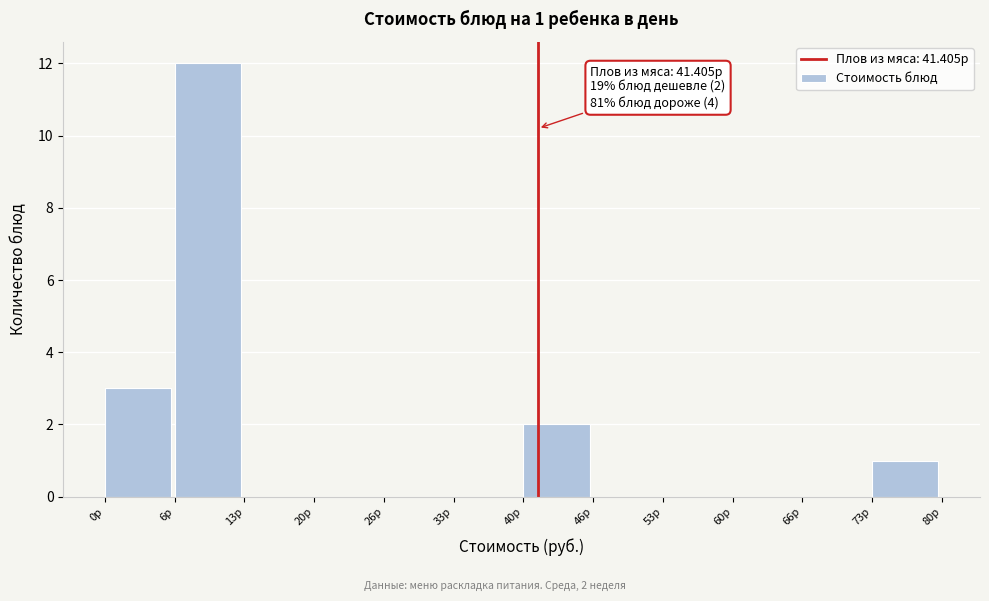

Which range on the x-axis has the tallest bar?

7 to 13